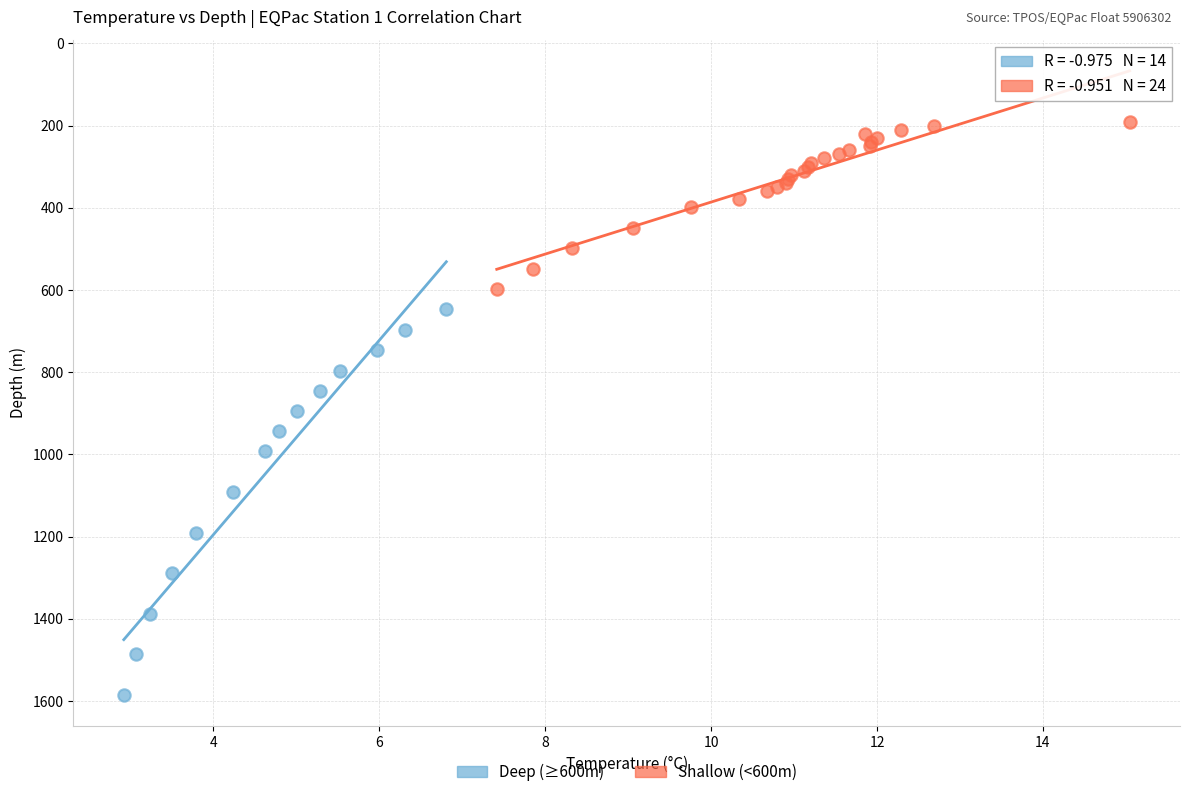

What are all the series names shown in the legend?

Deep (≥600m), Shallow (<600m)